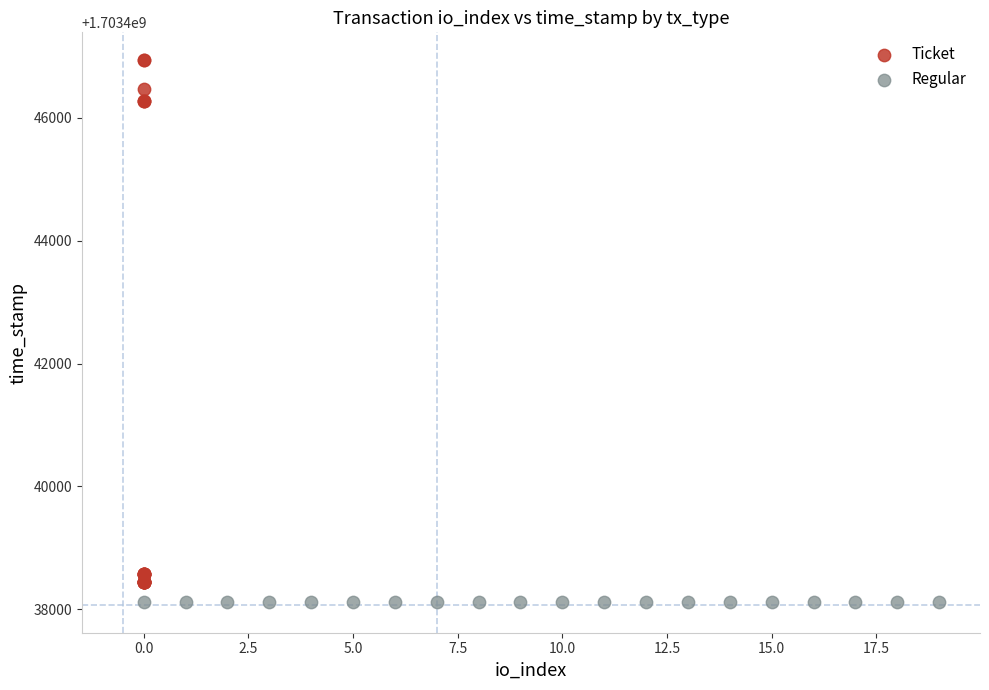

Which series contains the lowest Y value?

Regular